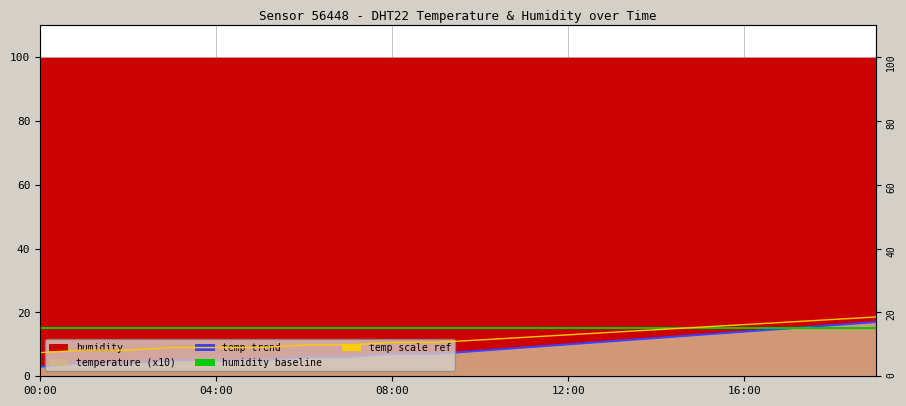

Which series ends up on top after the final intersection of humidity baseline and temp scale ref?

temp scale ref